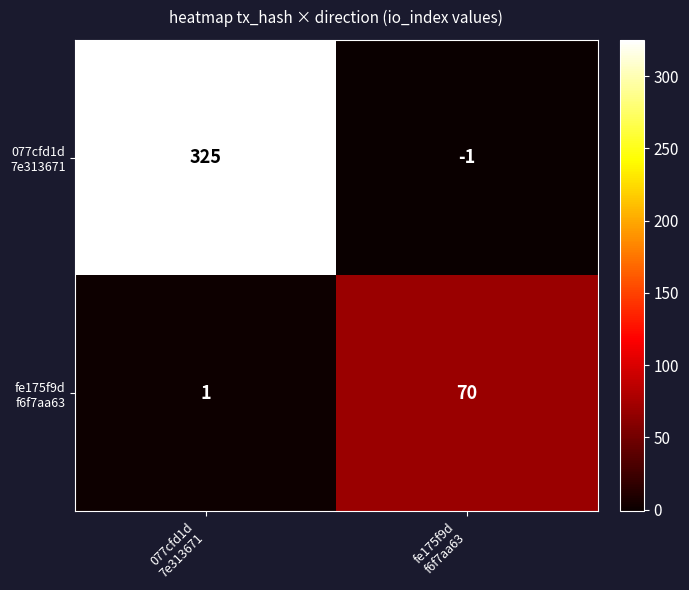

What is the greatest value displayed?

325